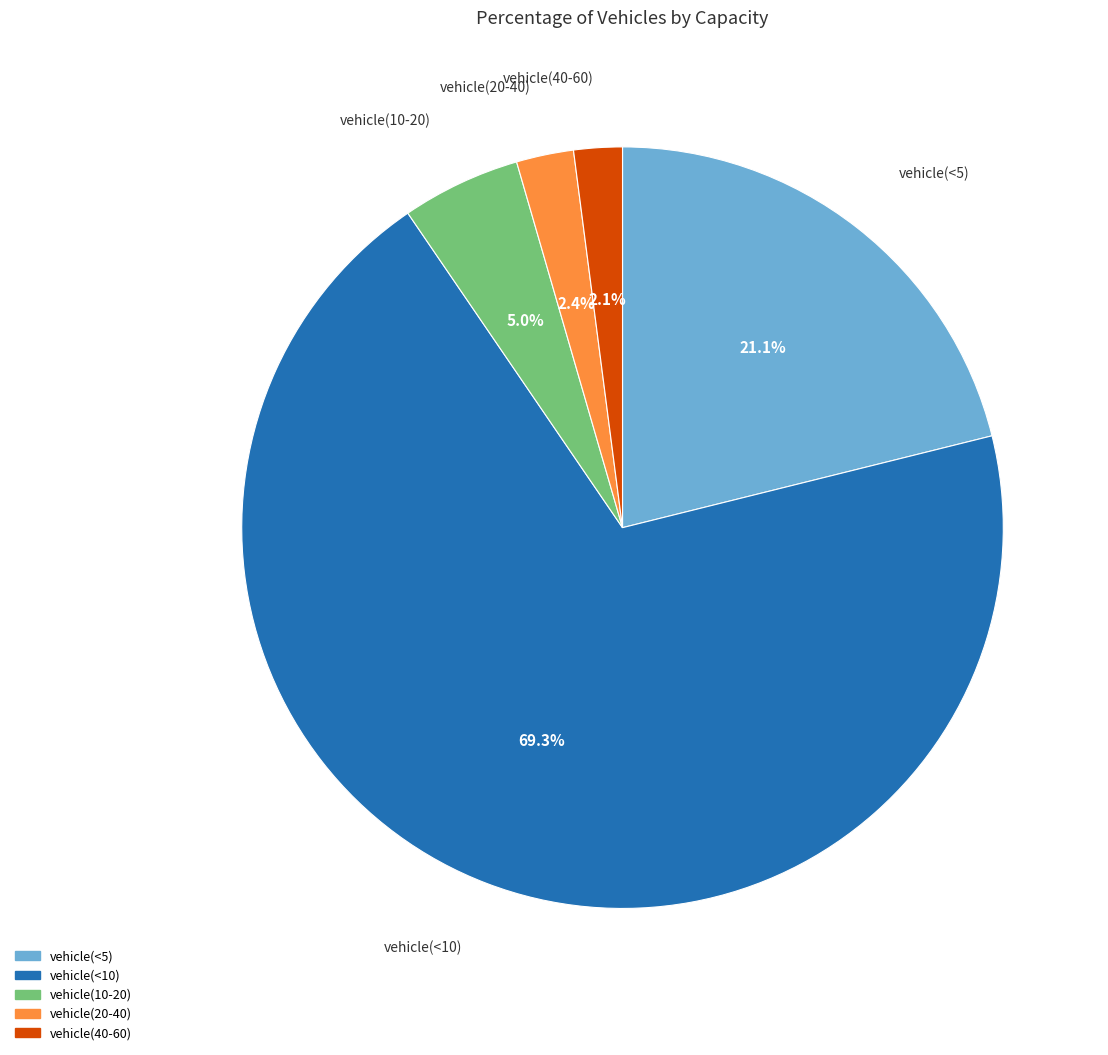

Does vehicle(<10) account for over 50% of the chart?

Yes